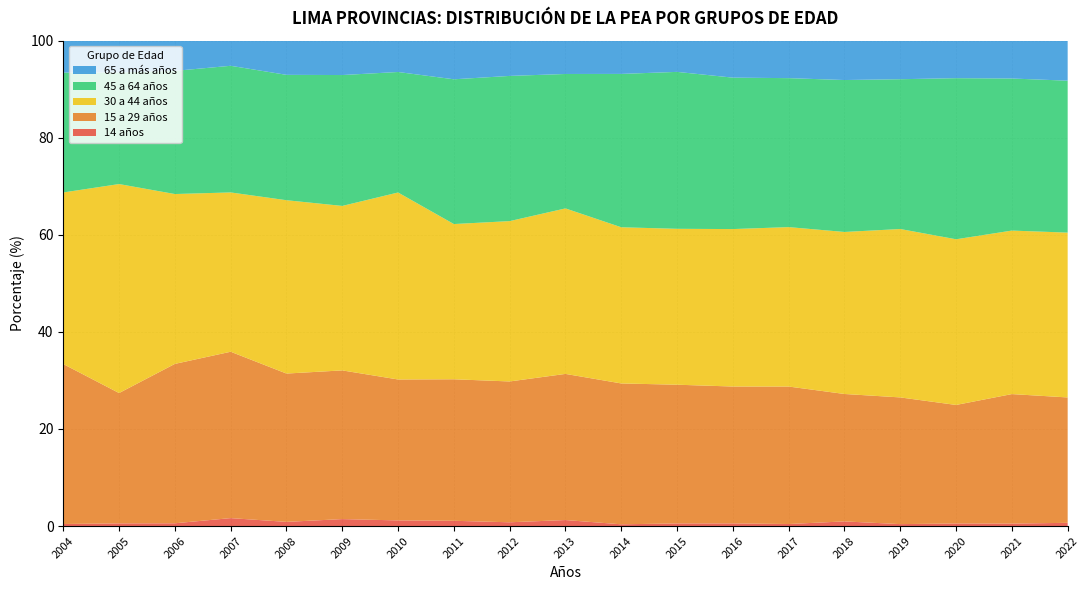

Reading left to right, extract all data points from this chart.

14 años: 2004=0.4	2005=0.6	2006=0.6	2007=1.6	2008=0.9	2009=1.4	2010=1.2	2011=1.1	2012=0.8	2013=1.2	2014=0.4	2015=0.5	2016=0.5	2017=0.4	2018=1.0	2019=0.4	2020=0.5	2021=0.5	2022=0.7
15 a 29 años: 2004=32.9	2005=26.9	2006=32.8	2007=34.3	2008=30.6	2009=30.6	2010=29.0	2011=29.2	2012=29.0	2013=30.1	2014=29.0	2015=28.6	2016=28.2	2017=28.3	2018=26.3	2019=26.1	2020=24.4	2021=26.7	2022=25.8
30 a 44 años: 2004=35.4	2005=43.1	2006=35.0	2007=32.8	2008=35.7	2009=33.9	2010=38.5	2011=32.0	2012=33.0	2013=34.1	2014=32.2	2015=32.1	2016=32.4	2017=32.8	2018=33.4	2019=34.7	2020=34.1	2021=33.7	2022=34.0
45 a 64 años: 2004=24.7	2005=23.0	2006=25.4	2007=26.1	2008=25.8	2009=27.0	2010=24.8	2011=29.8	2012=29.9	2013=27.7	2014=31.6	2015=32.3	2016=31.2	2017=30.7	2018=31.3	2019=30.9	2020=33.2	2021=31.3	2022=31.3
65 a más años: 2004=6.6	2005=6.6	2006=6.2	2007=5.2	2008=7.0	2009=7.1	2010=6.5	2011=8.0	2012=7.3	2013=6.9	2014=6.8	2015=6.4	2016=7.6	2017=7.7	2018=8.1	2019=7.9	2020=7.7	2021=7.8	2022=8.2